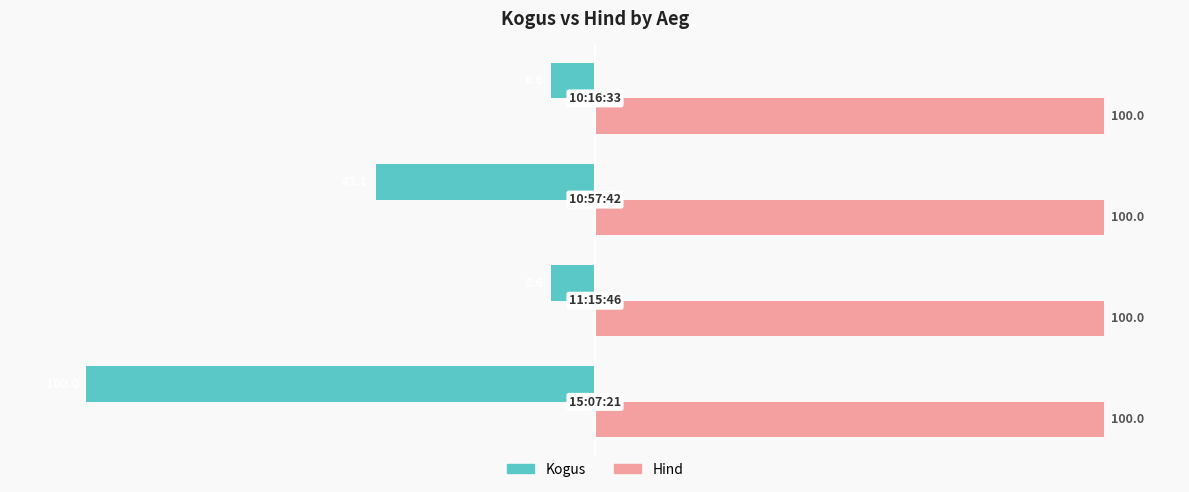

Which series has the largest total across all categories?

Hind